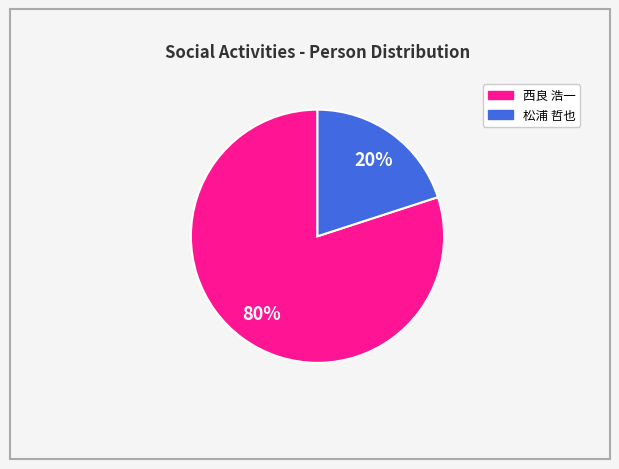

To the nearest percent, what is the difference between the largest and smallest slice percentages?

60%